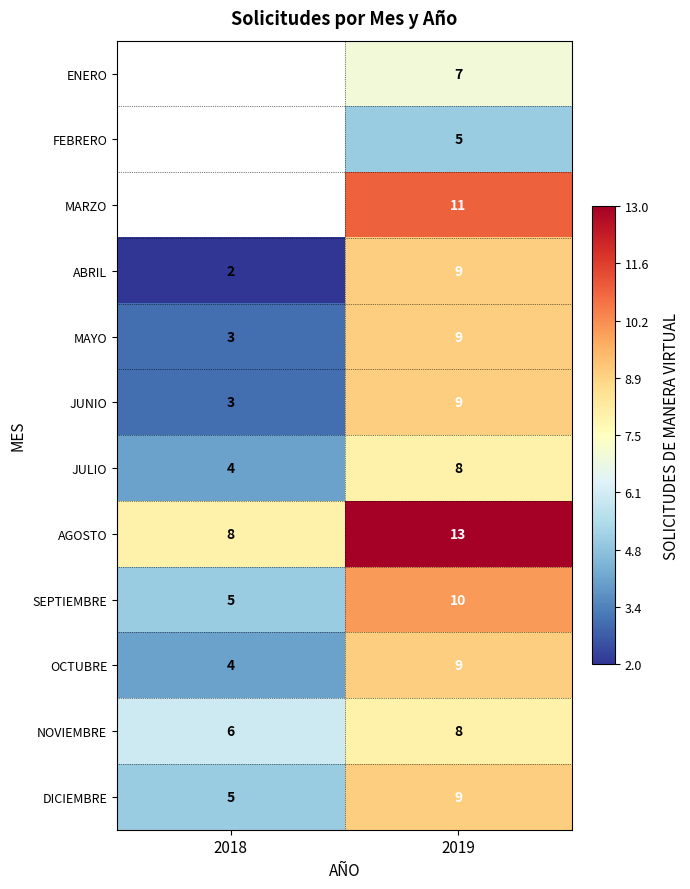

Rank the categories by JULIO value from highest to lowest.

2019, 2018